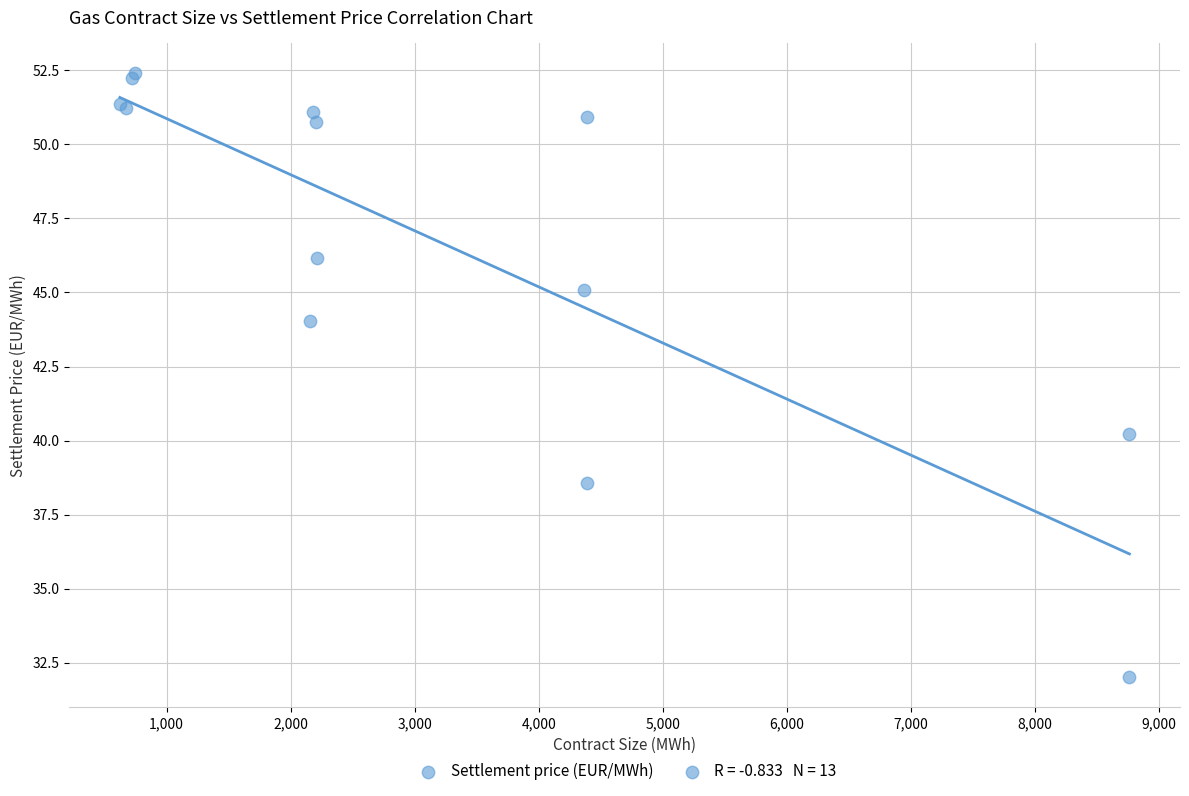

What Y value in the scatter plot is closest to 42?

40.2